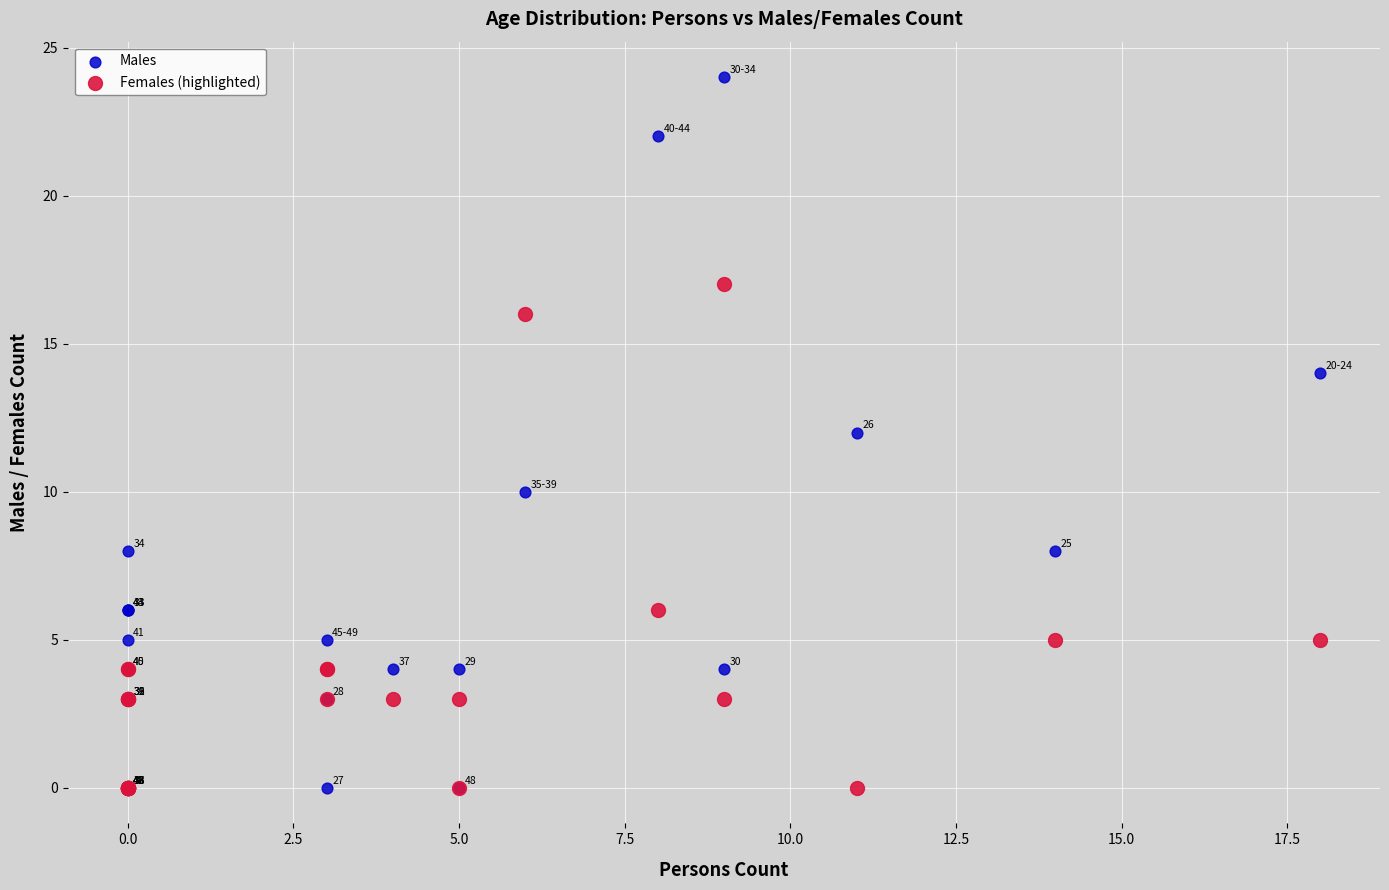

What are all the series names shown in the legend?

Males, Females (highlighted)